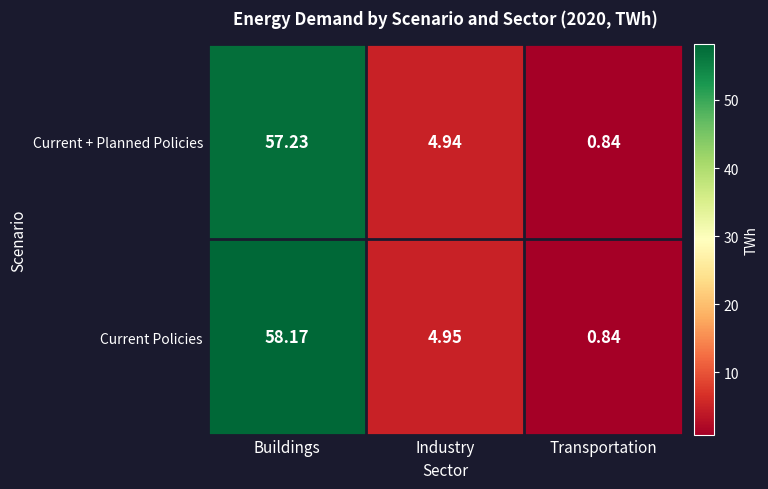

Rank the series by their maximum value, from lowest to highest.

Current + Planned Policies, Current Policies